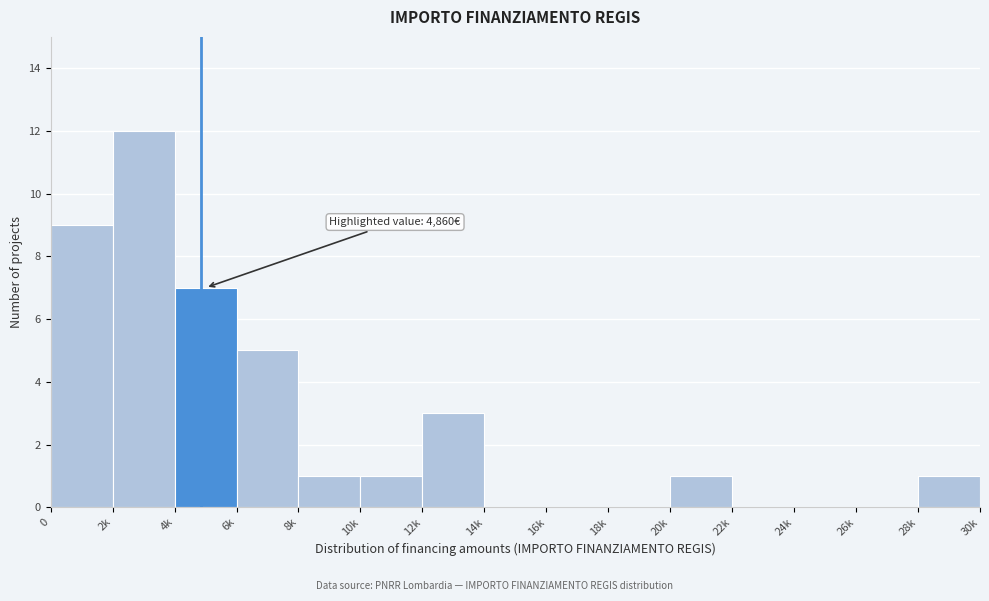

Reading left to right, extract all data points from this chart.

0=9	2k=12	4k=7	6k=5	8k=1	10k=1	12k=3	14k=0	16k=0	18k=0	20k=1	22k=0	24k=0	26k=0	28k=1